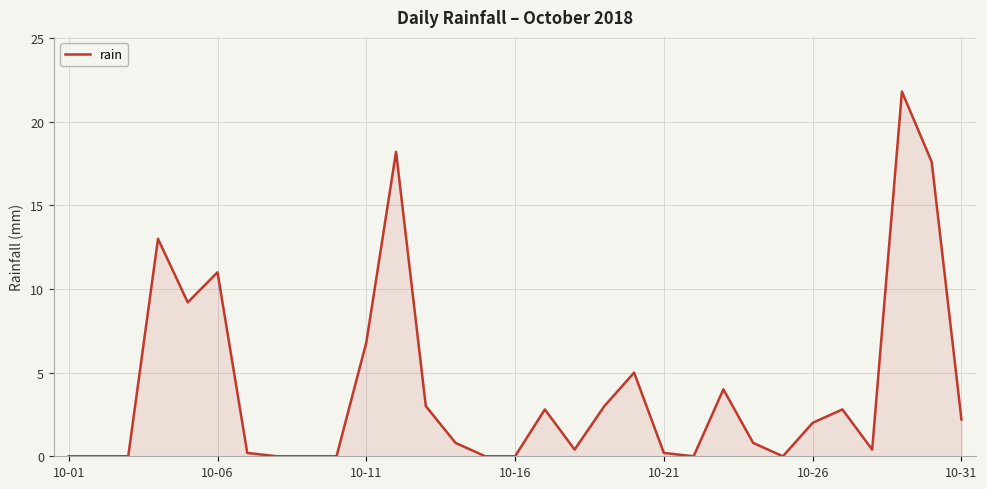

How many series are shown in this chart?

1